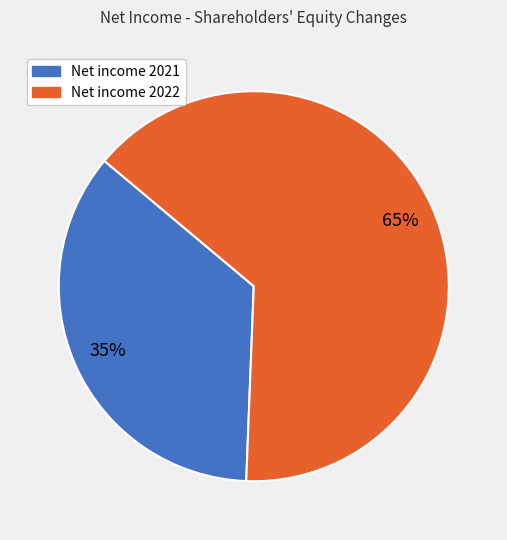

Which category has the smallest portion of the pie?

Net income 2021